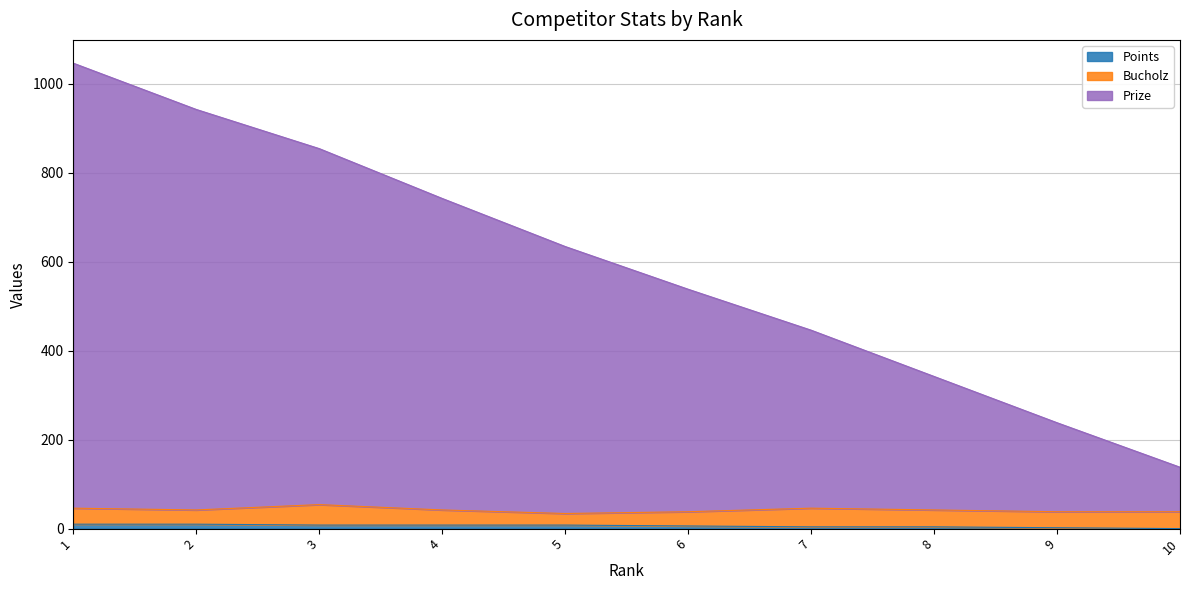

True or false: Prize has more than 0 points higher than both neighbors.

False